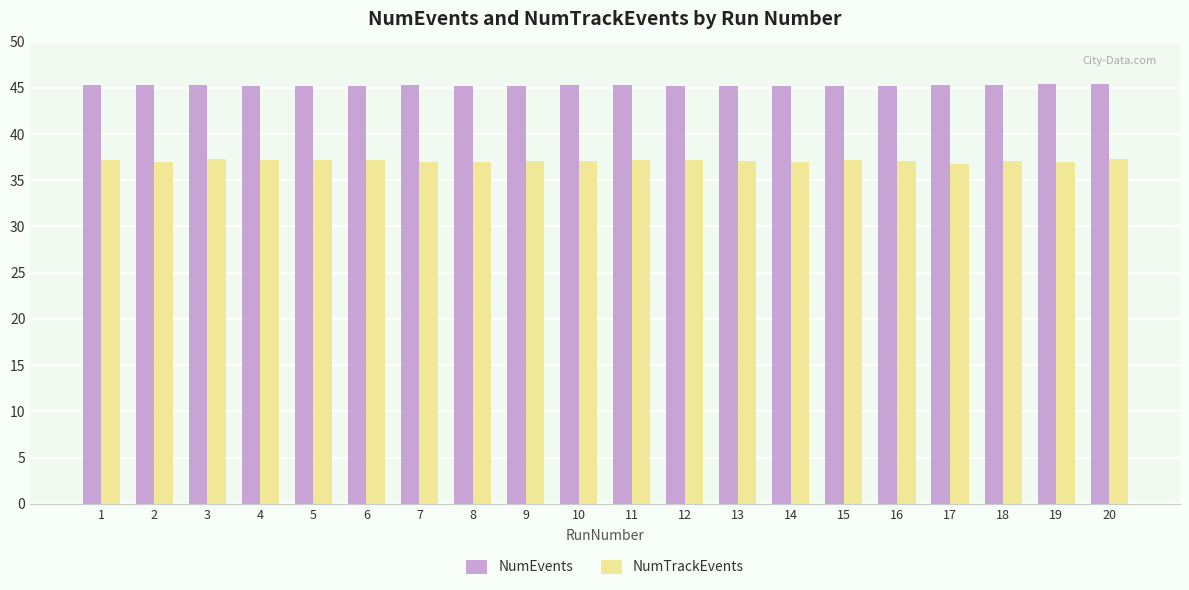

What is the spread (max minus min) of values at 14?

8.2